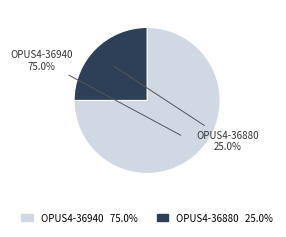

What is the smallest slice in the pie chart?

OPUS4-36880